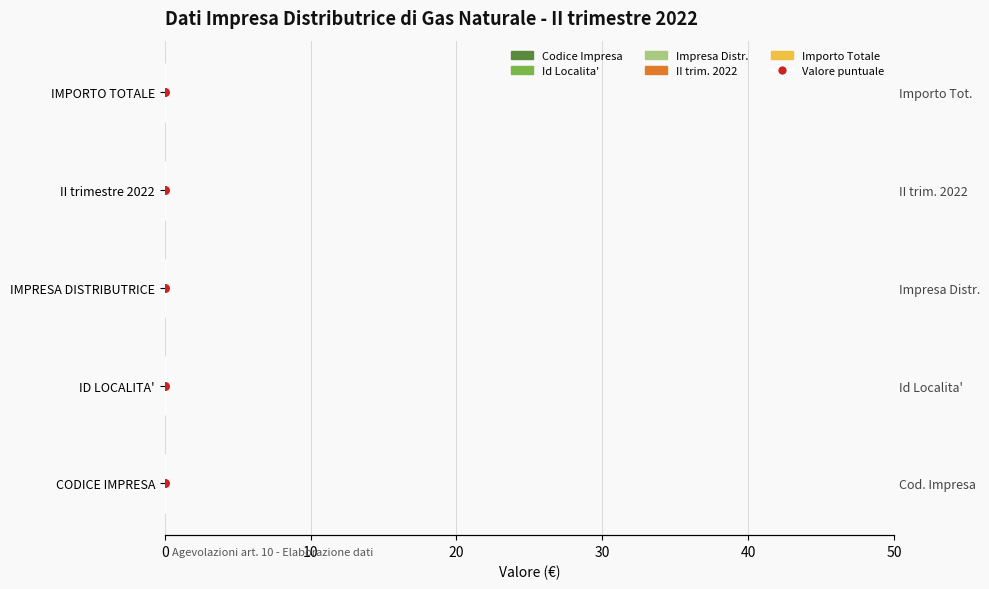

Which series reaches the maximum Y coordinate?

Valore puntuale